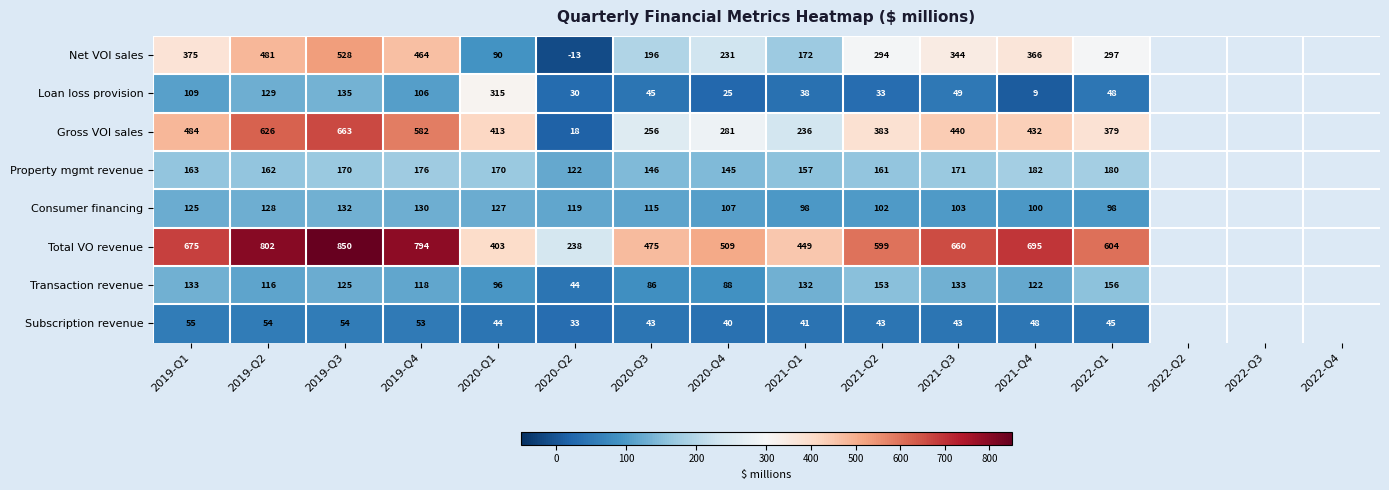

How many series are shown in this chart?

8